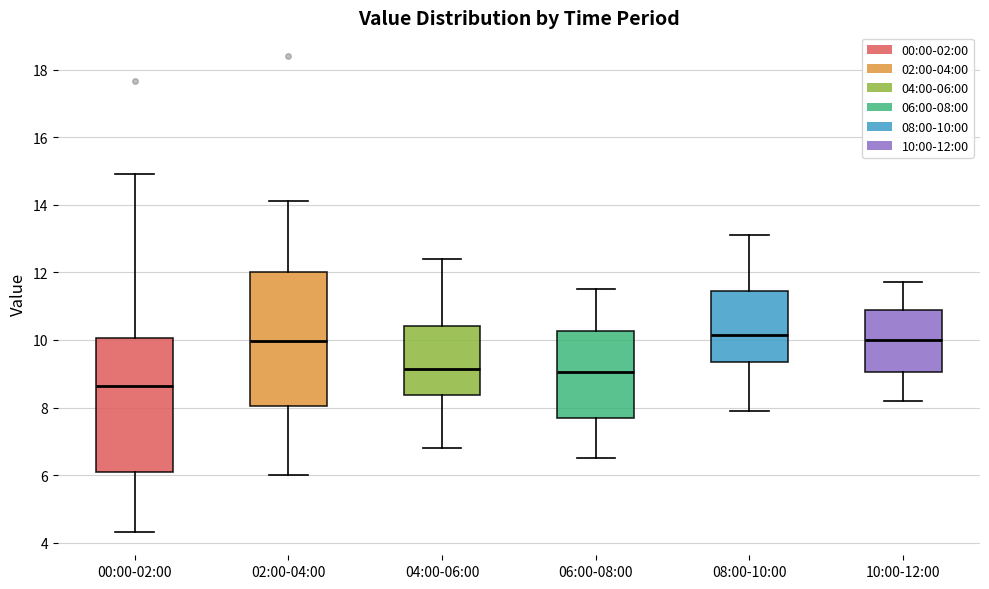

Which box has the lowest median line?

00:00-02:00